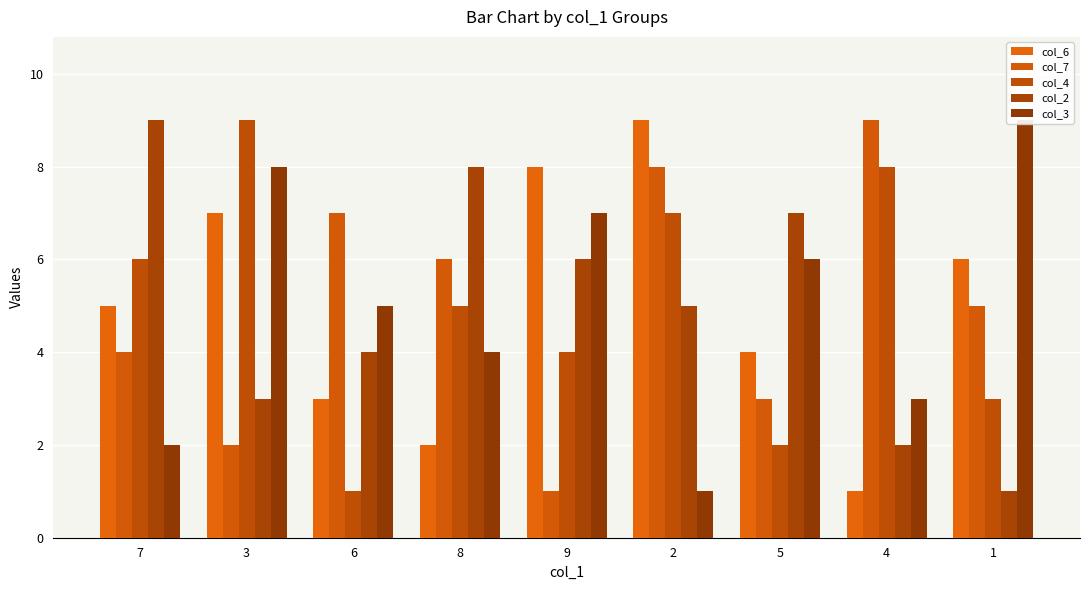

The col_2 series shows 3 at 7. True or false?

False